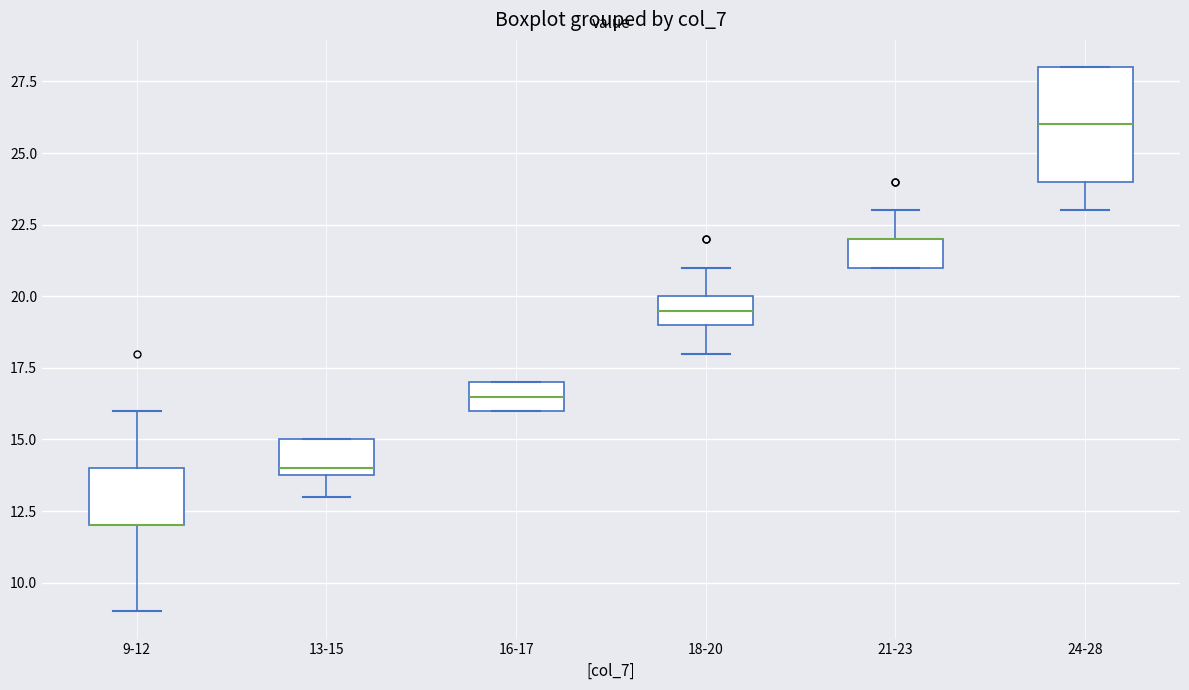

Where is the lower edge of the box for 24-28 on the y-axis? The values are not printed on the chart, so give them approximately, as read against the axis.

24.0